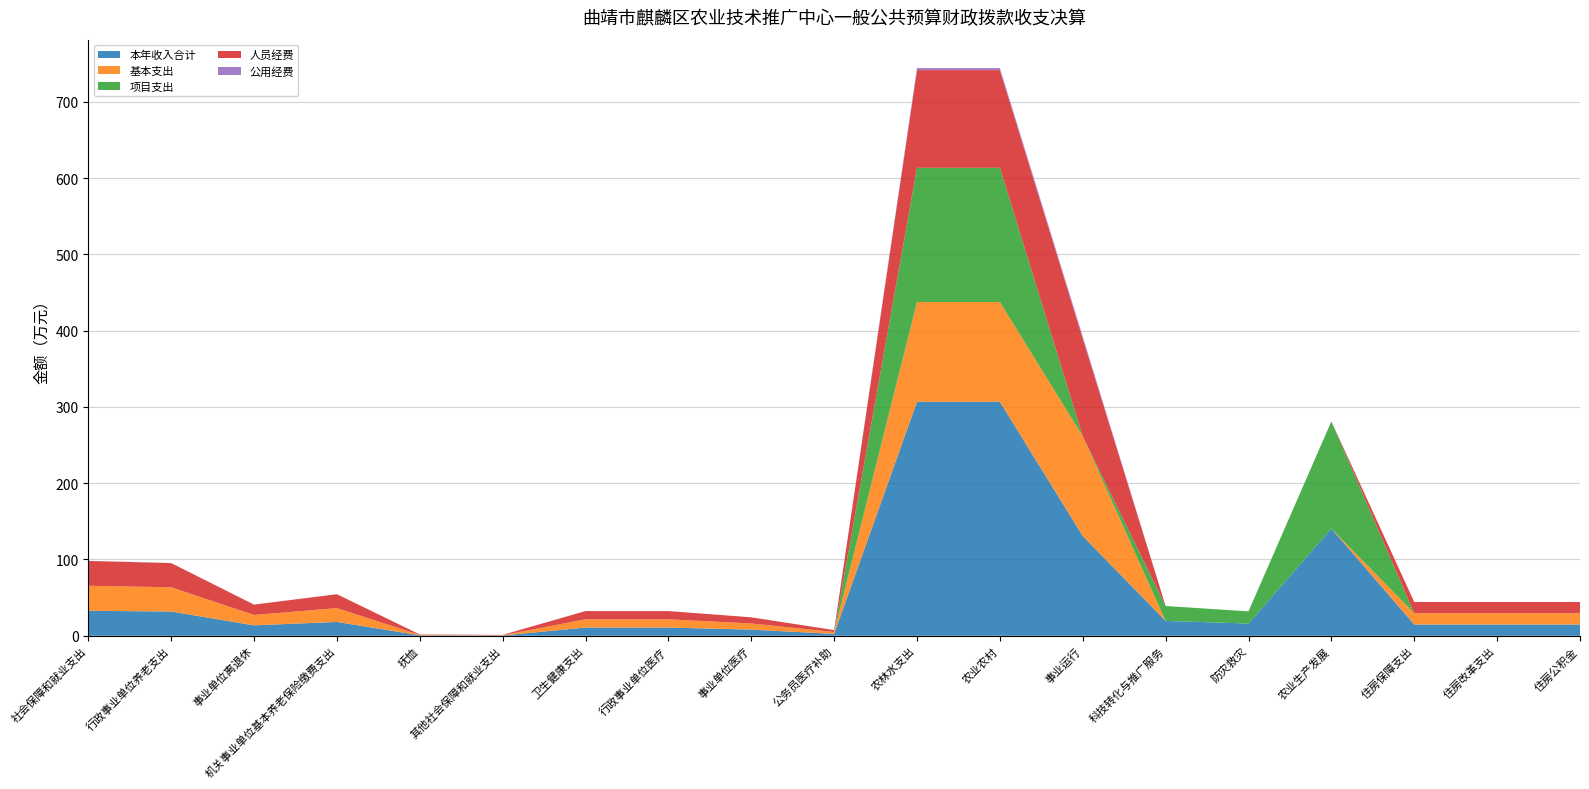

Reading left to right, transcribe all the data shown in this chart.

本年收入合计: 32.8	31.8	13.6	18.2	0.6	0.4	10.8	10.8	8.1	2.5	306.8	306.8	130.7	19.5	16.0	140.5	14.8	14.8	14.8
基本支出: 32.8	31.8	13.6	18.2	0.6	0.4	10.8	10.8	8.1	2.5	130.7	130.7	130.7	0.0	0.0	0.0	14.8	14.8	14.8
项目支出: 0.0	0.0	0.0	0.0	0.0	0.0	0.0	0.0	0.0	0.0	176.0	176.0	0.0	19.5	16.0	140.5	0.0	0.0	0.0
人员经费: 32.6	31.7	13.5	18.2	0.6	0.4	10.8	10.8	8.1	2.5	128.1	128.1	128.1	0.0	0.0	0.0	14.8	14.8	14.8
公用经费: 0.1	0.1	0.1	0.0	0.0	0.0	0.0	0.0	0.0	0.0	2.7	2.7	2.7	0.0	0.0	0.0	0.0	0.0	0.0